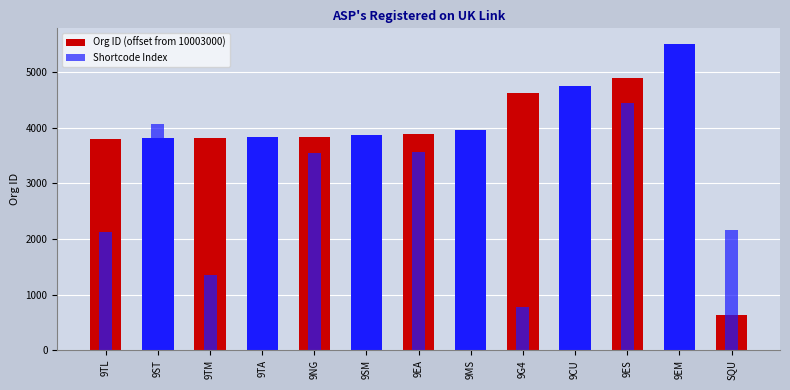

True or false: Org ID (offset from 10003000) has a value of 2352 at 9TL.

False